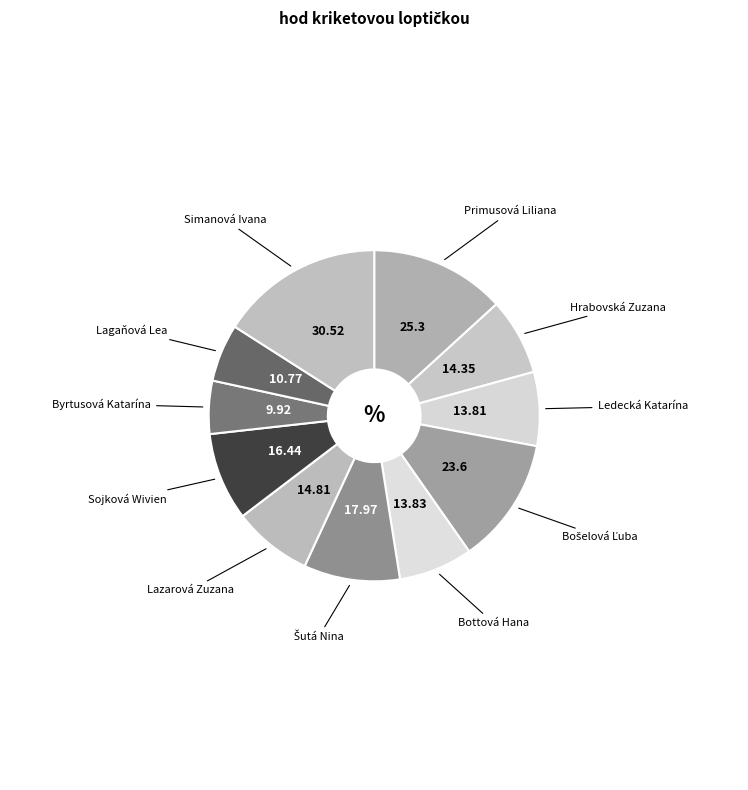

How many segments does this pie chart have?

11